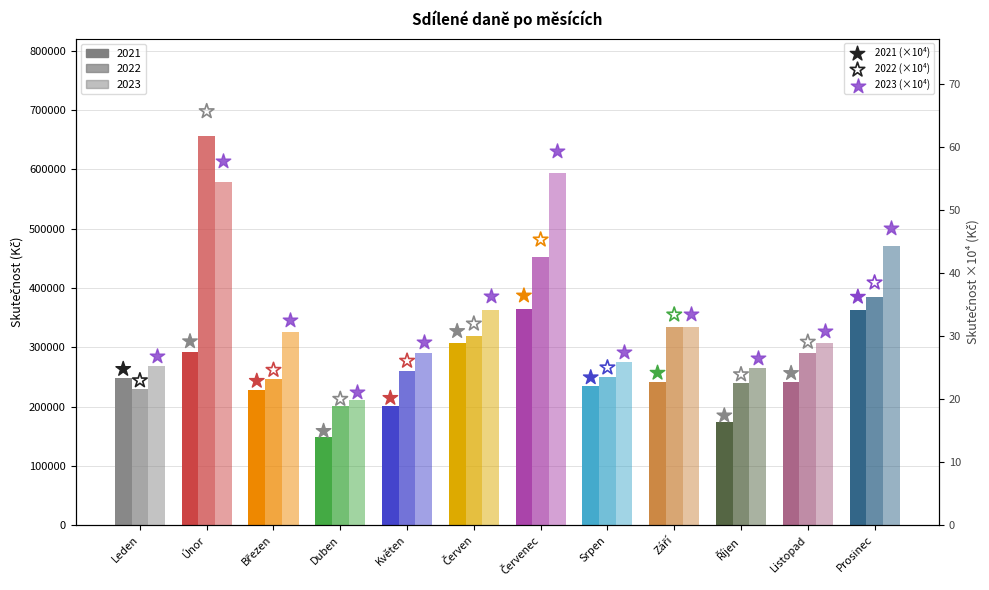

At which category is the sum across all series the highest?

Únor